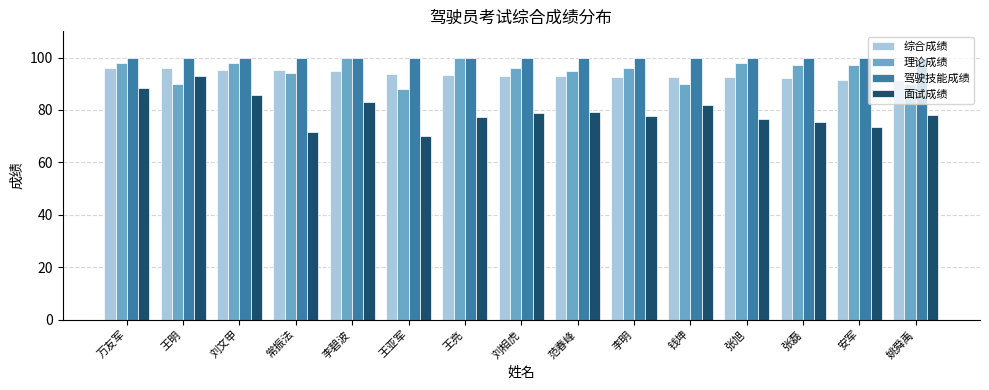

Rank the series at 常振法 from highest to lowest value.

驾驶技能成绩, 综合成绩, 理论成绩, 面试成绩